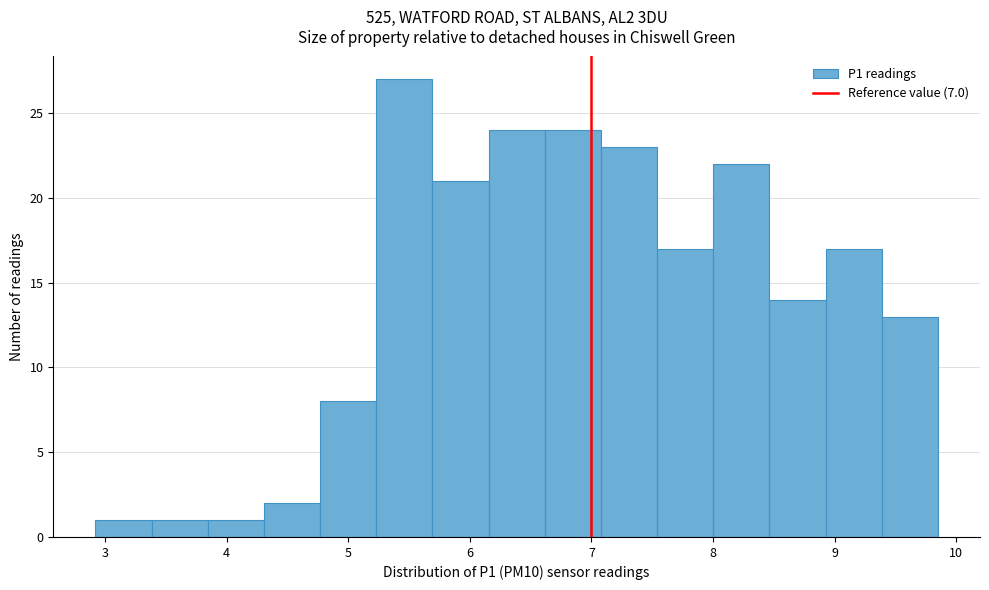

Reading left to right, list every bar in this chart as the range it spans on the x-axis followed by its height. Neither the bar edges nor the heights are printed on the chart, so give them approximately, as read against the axes.

2.9 to 3.4: 1
3.4 to 3.8: 1
3.8 to 4.3: 1
4.3 to 4.8: 2
4.8 to 5.2: 8
5.2 to 5.7: 27
5.7 to 6.2: 21
6.2 to 6.6: 24
6.6 to 7.1: 24
7.1 to 7.5: 23
7.5 to 8.0: 17
8.0 to 8.5: 22
8.5 to 8.9: 14
8.9 to 9.4: 17
9.4 to 9.9: 13